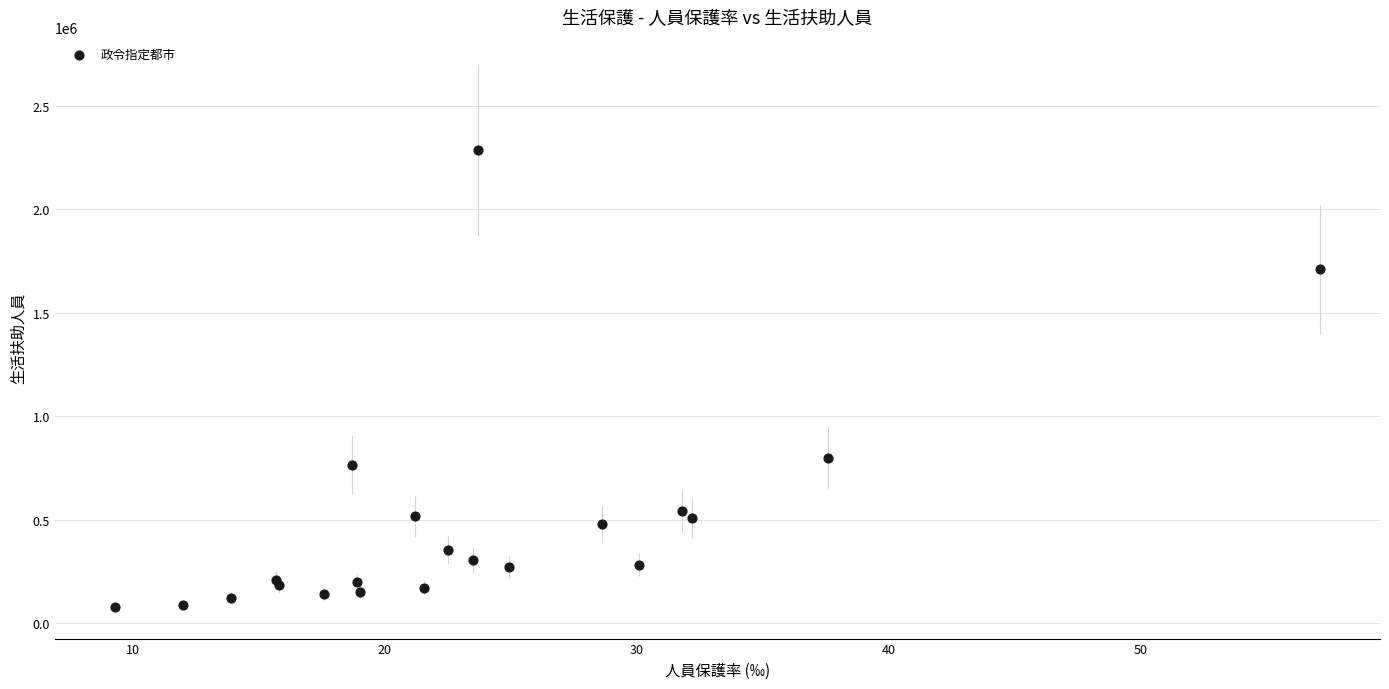

What Y value in the scatter plot is closest to 1180836?

799306